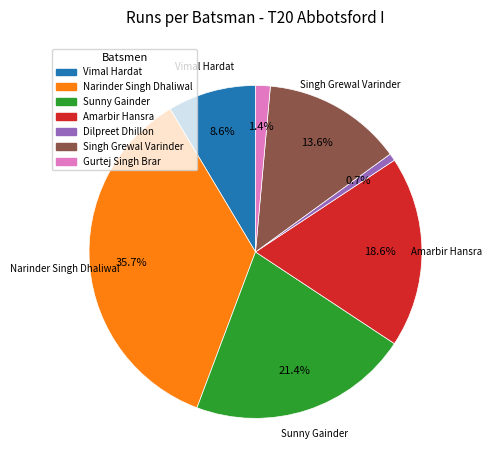

Is there any slice that represents more than half of the pie?

No